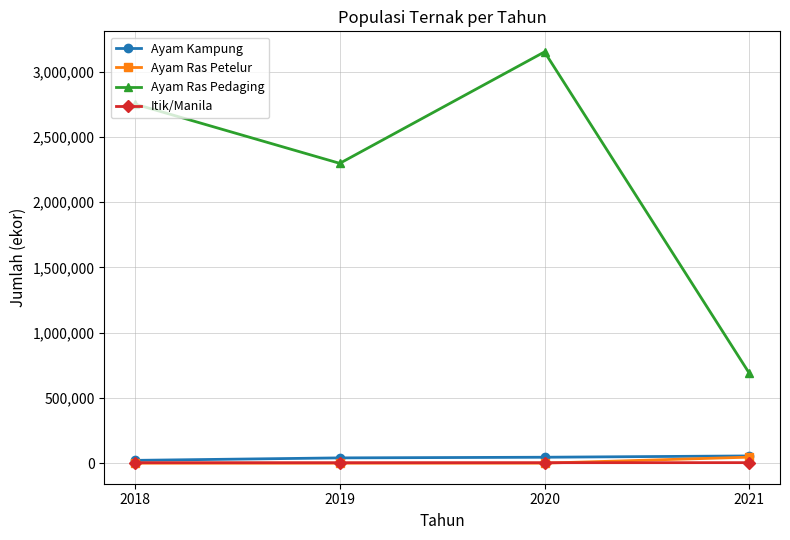

Which series has the widest spread of values?

Ayam Ras Pedaging